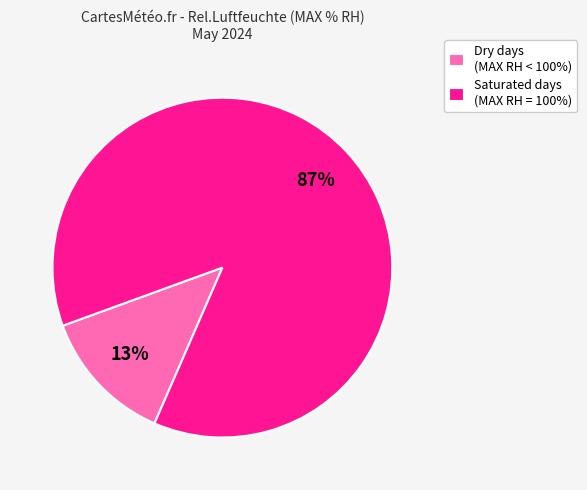

What is the ratio of the value at Saturated days (MAX RH = 100%) to the value at Dry days (MAX RH < 100%)?

6.7